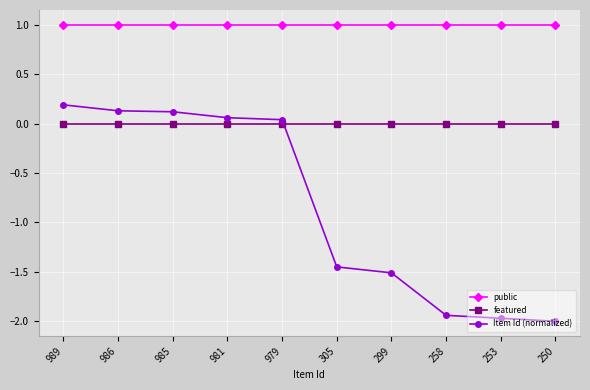

How many lines are shown in the chart?

3